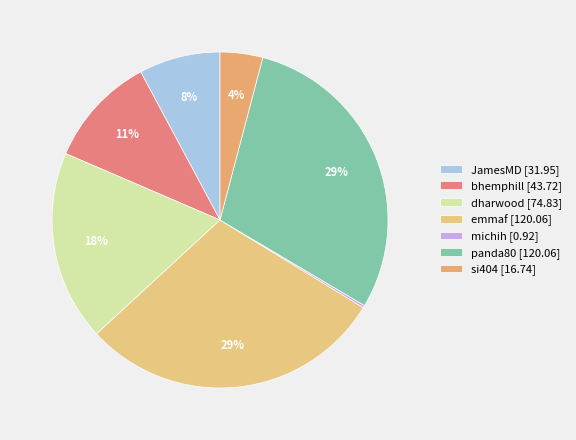

Which slice is the largest?

emmaf